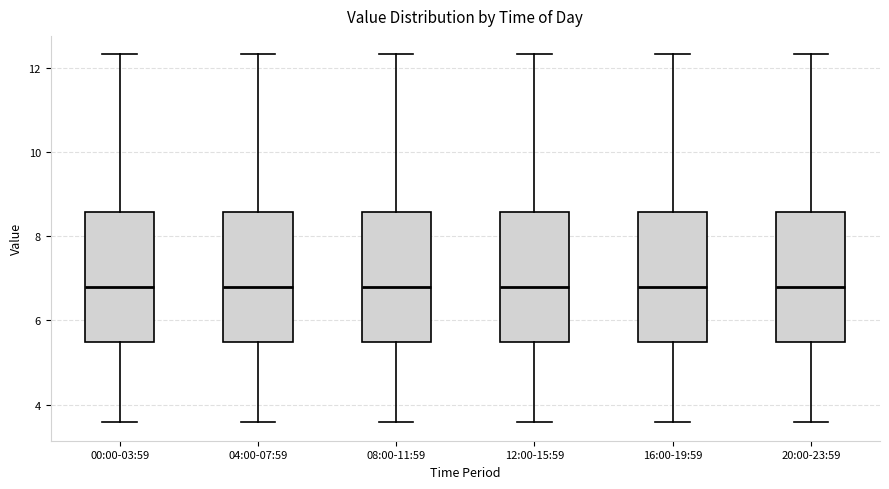

Reading left to right, transcribe this box plot: for each box, give where its median line is, the range the box spans, and where its two whiskers end, as read against the y-axis. The values are not printed on the chart, so give them approximately, as read against the axis.

00:00-03:59: median 6.8, box 5.4 to 8.6, whiskers 3.6 to 12.4
04:00-07:59: median 6.8, box 5.4 to 8.6, whiskers 3.6 to 12.4
08:00-11:59: median 6.8, box 5.4 to 8.6, whiskers 3.6 to 12.4
12:00-15:59: median 6.8, box 5.4 to 8.6, whiskers 3.6 to 12.4
16:00-19:59: median 6.8, box 5.4 to 8.6, whiskers 3.6 to 12.4
20:00-23:59: median 6.8, box 5.4 to 8.6, whiskers 3.6 to 12.4